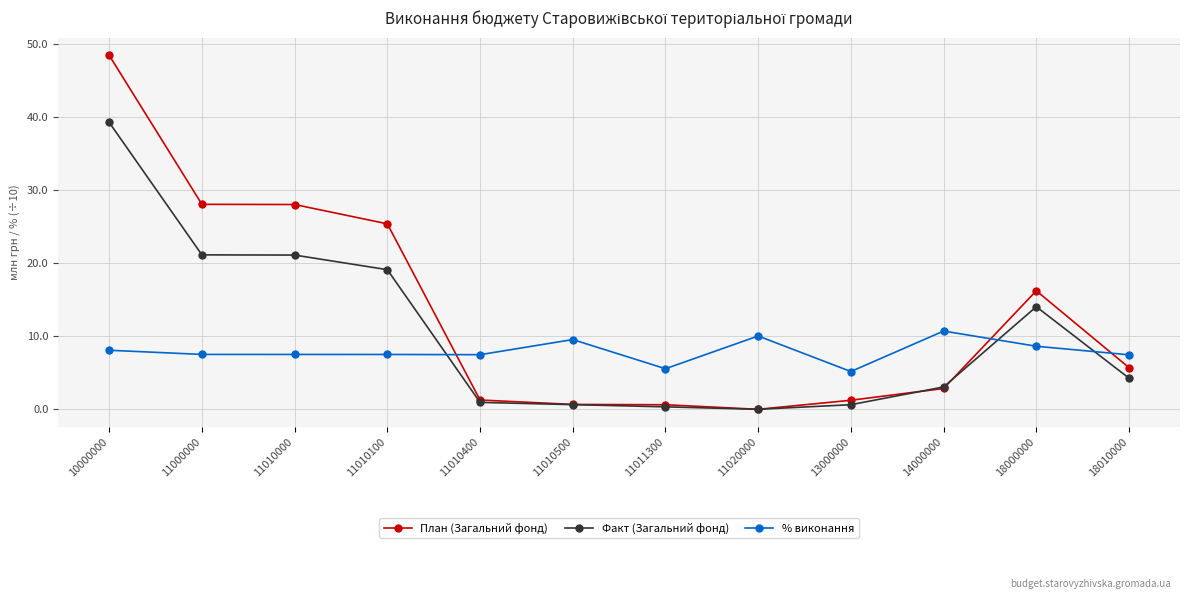

What is the sum of the Факт (Загальний фонд) values at 18010000 and 11000000?

25.4